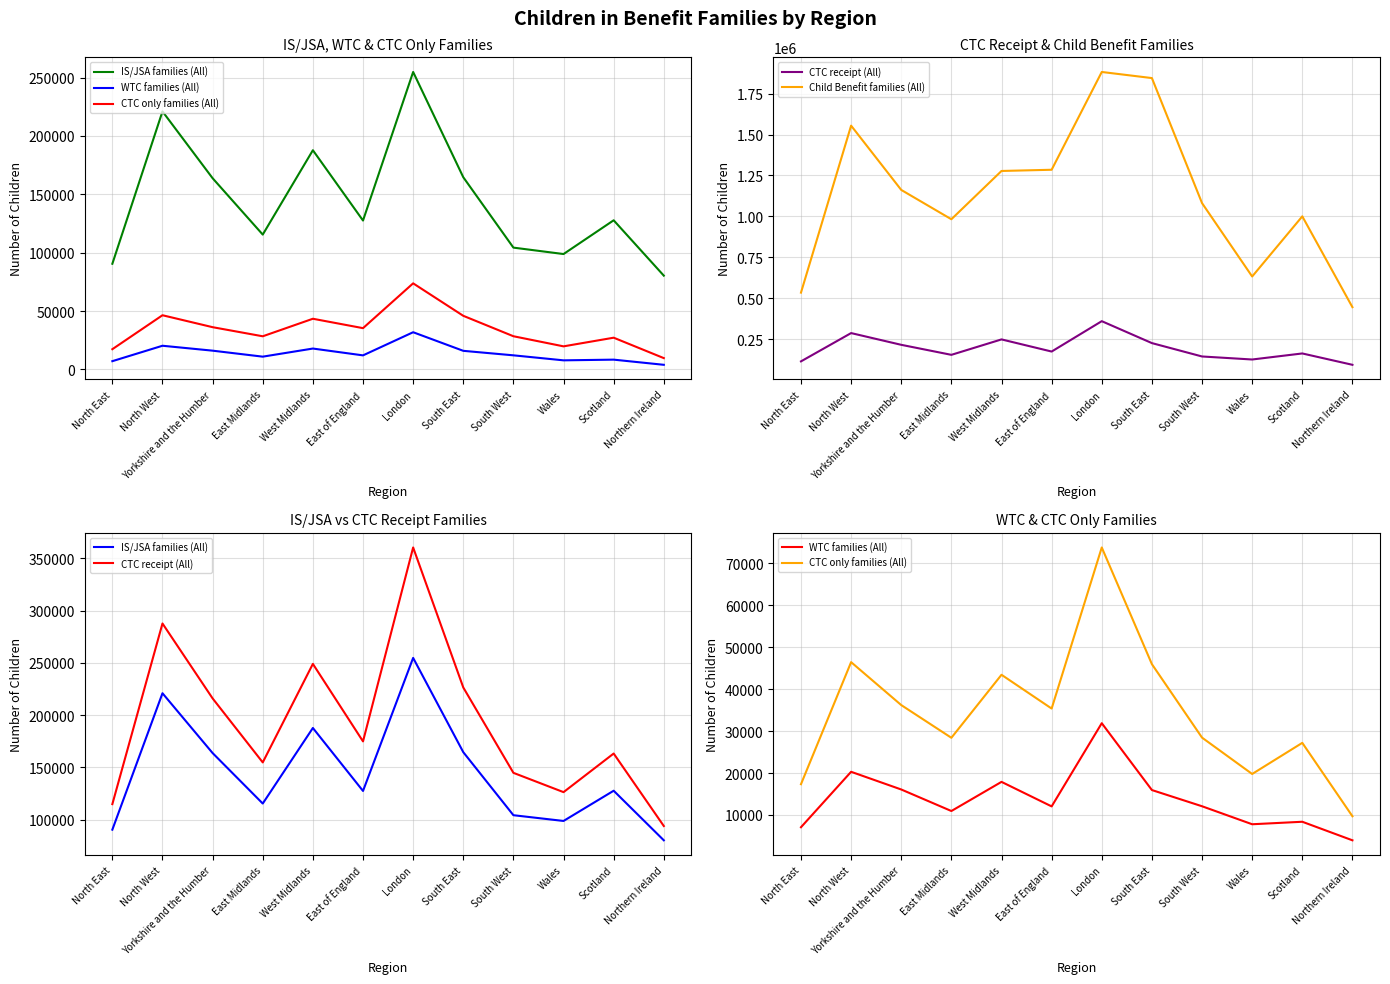

How many lines are shown in the chart?

5